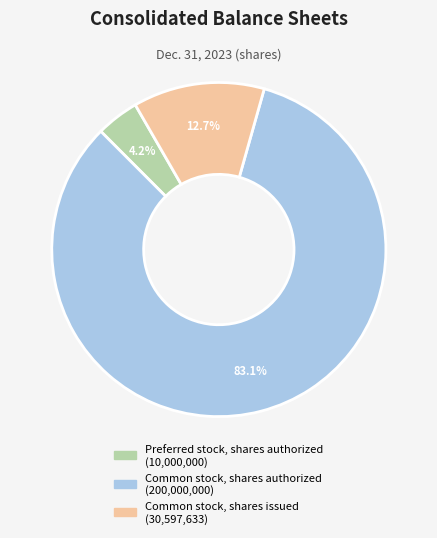

To the nearest percent, what portion does Common stock, shares issued represent?

13%